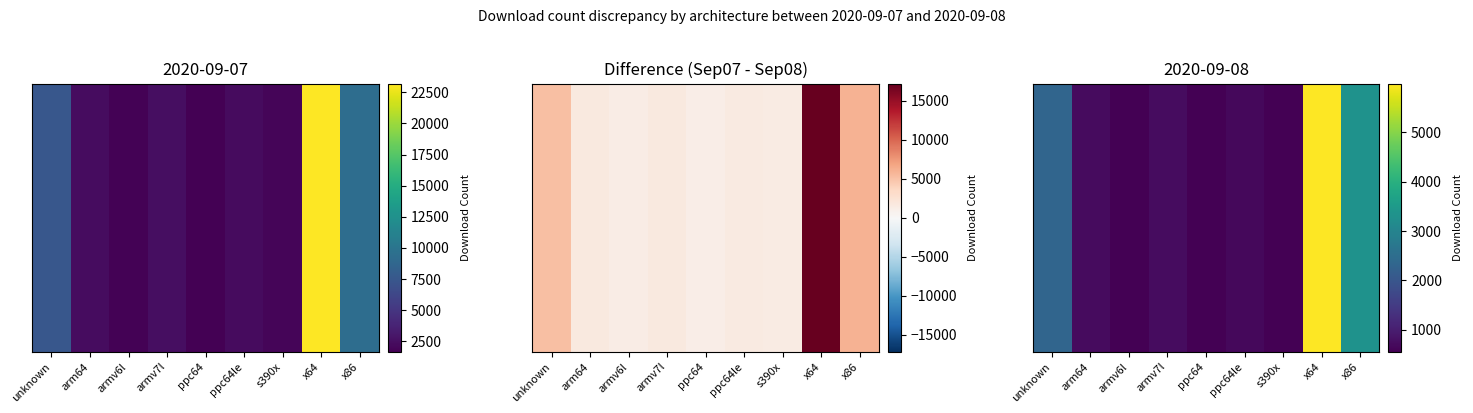

Is it true that the value at armv7l is 1200?

False